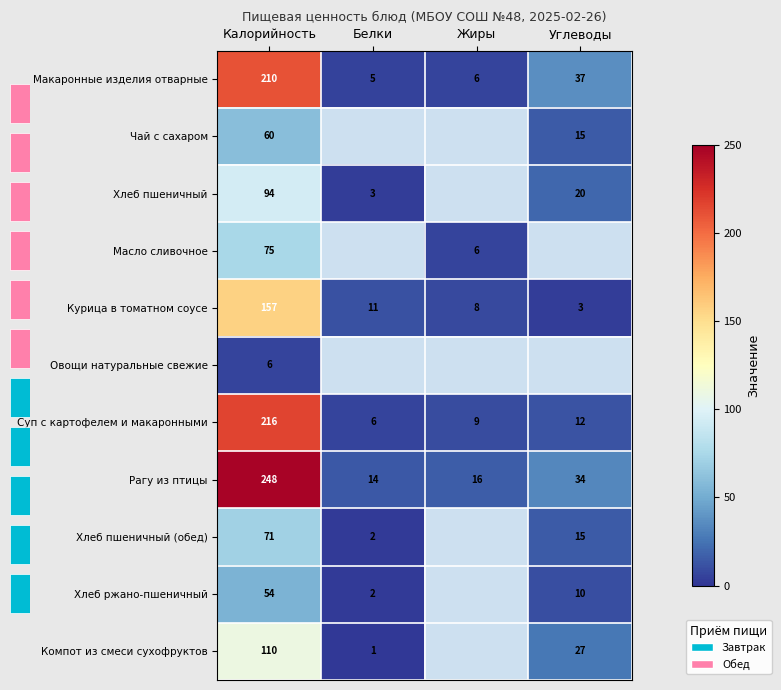

How many series are shown in this chart?

11